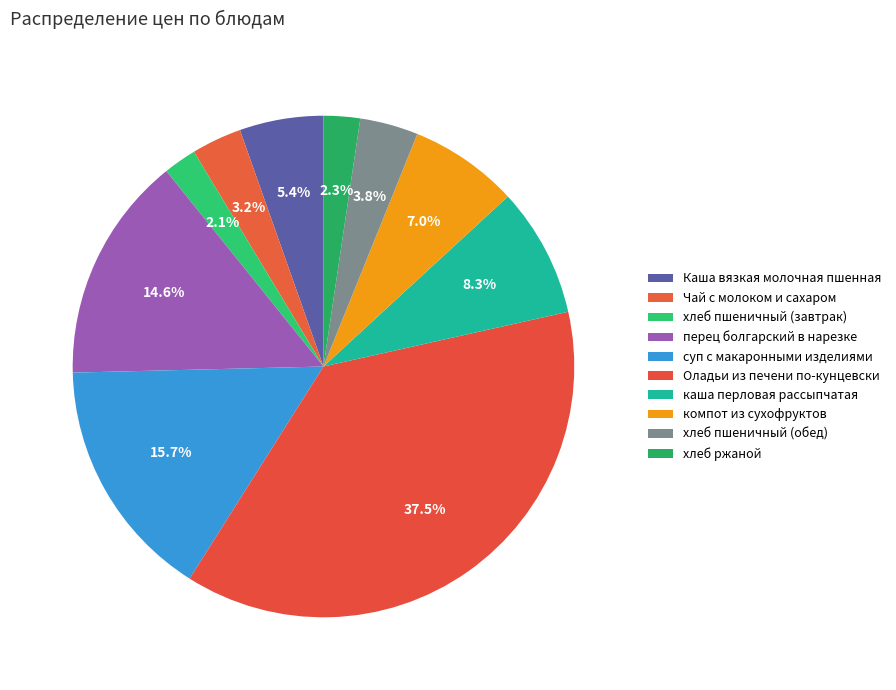

Does any single category account for the majority?

No